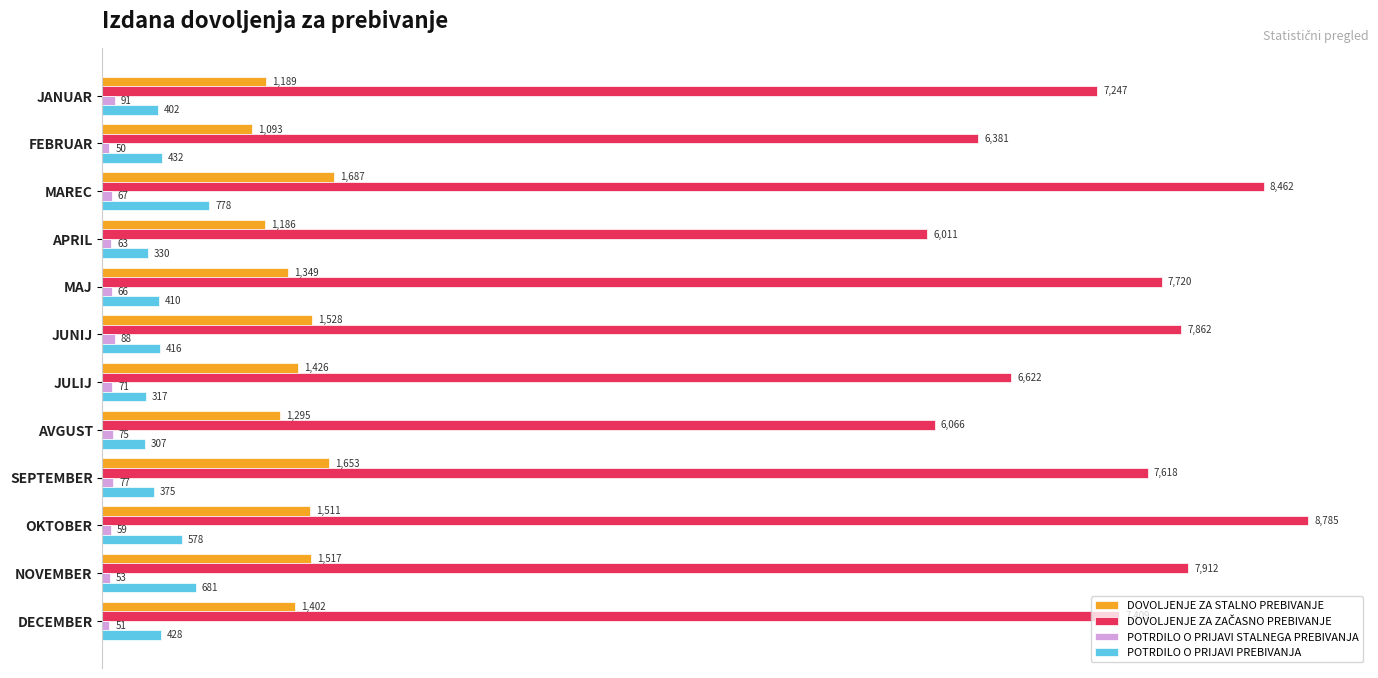

The value of POTRDILO O PRIJAVI PREBIVANJA at JULIJ is 317. True or false?

True